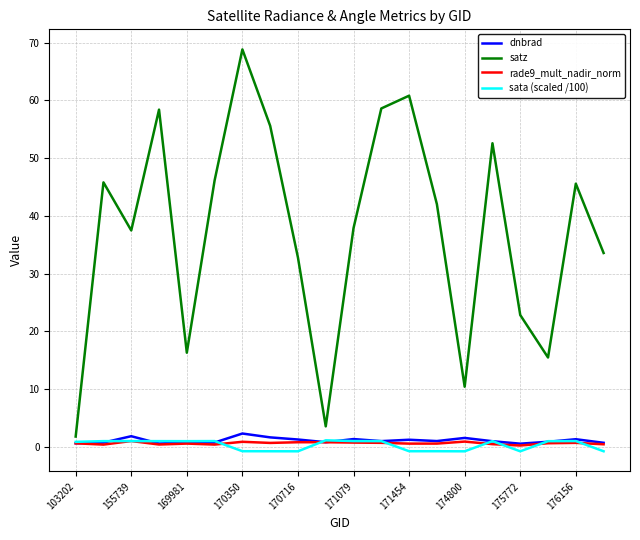

How many negative values does the sata (scaled /100) series have?

8